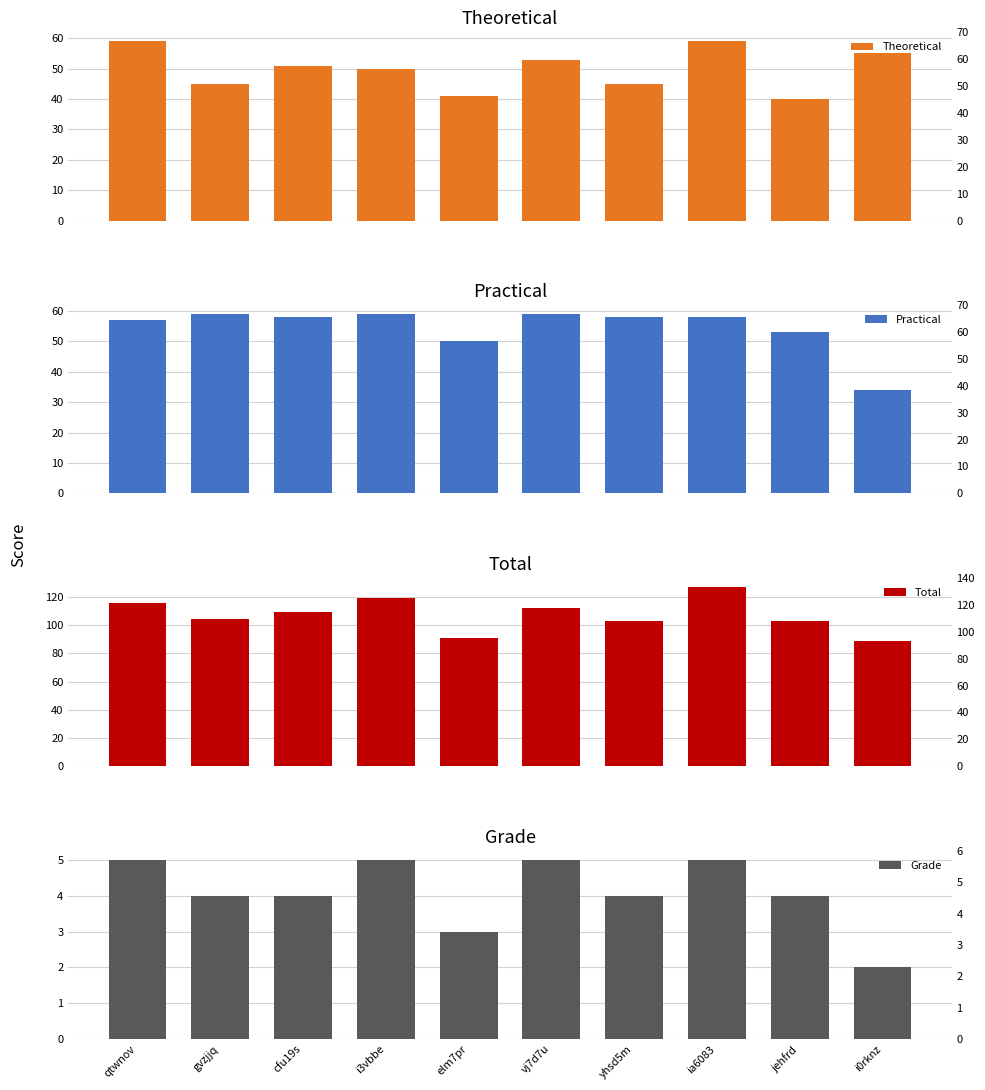

The value of Total at jehfrd is 48. True or false?

False